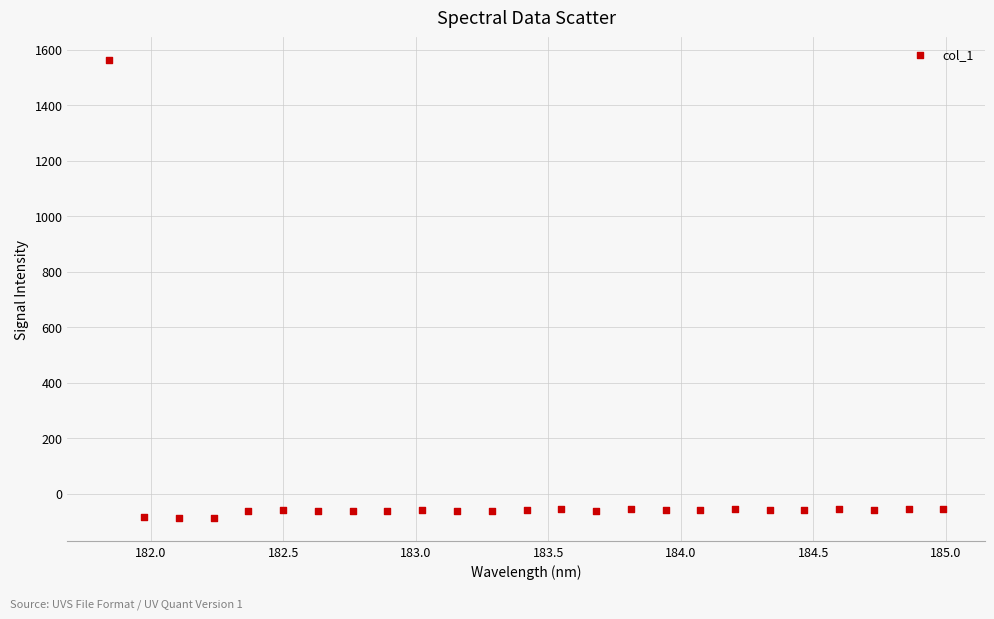

What is the range of X values (max minus min)?

3.1